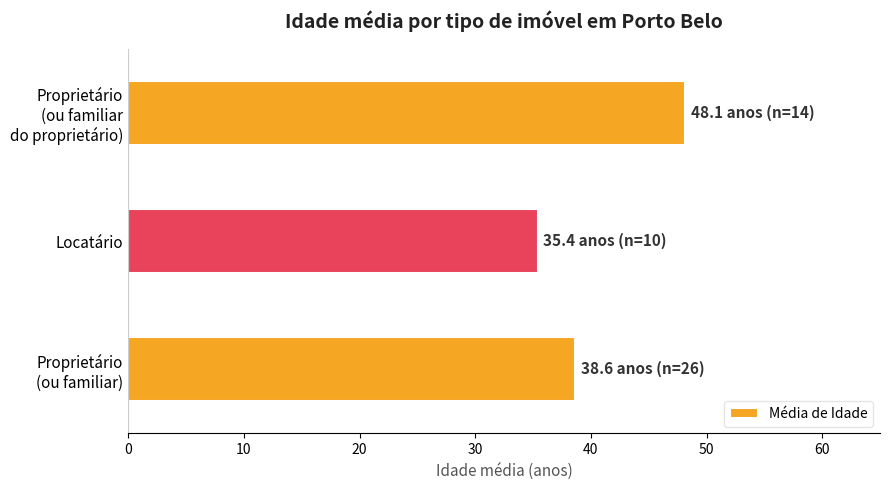

Count the number of values greater than 38.

2